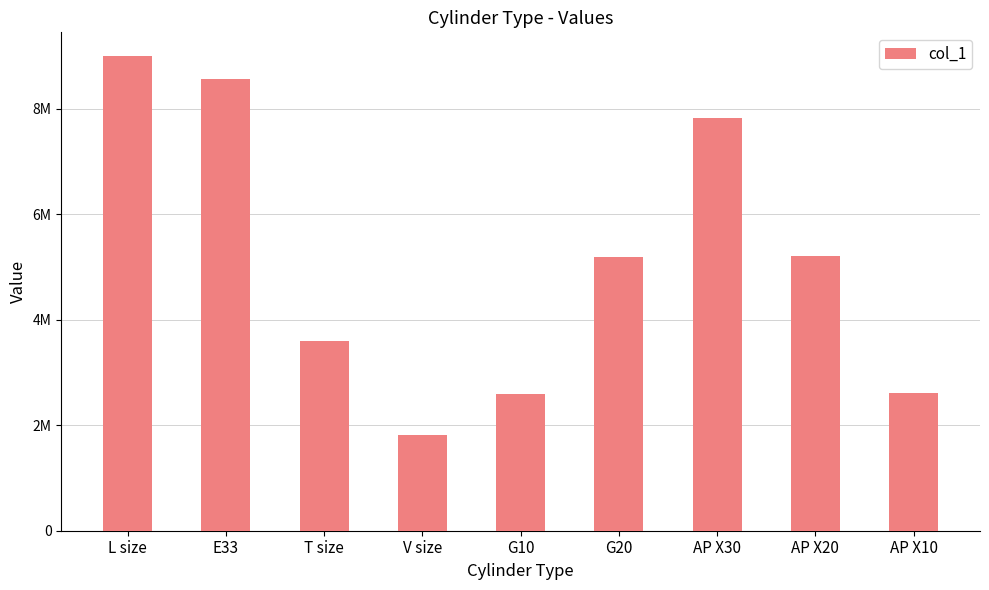

Which label corresponds to the smallest value in the chart?

V size